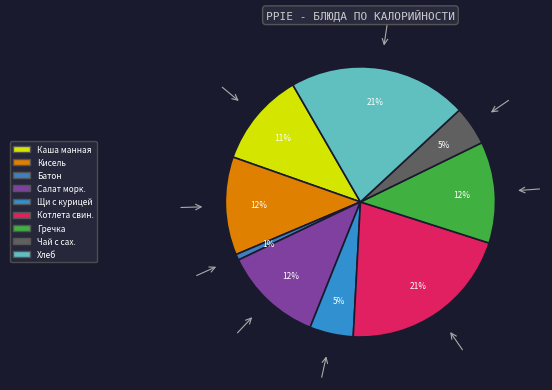

How many segments does this pie chart have?

9